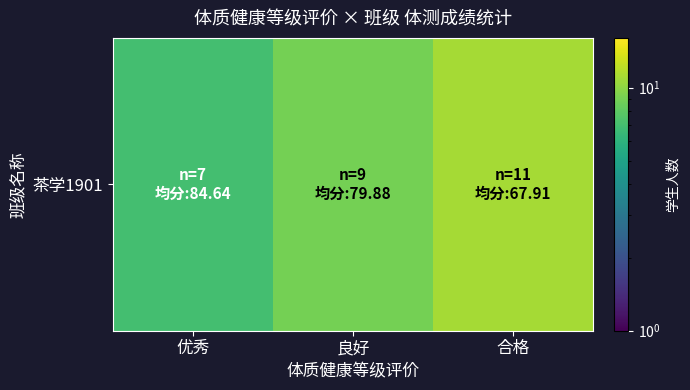

The chart shows a value of 7 at 优秀. True or false?

True